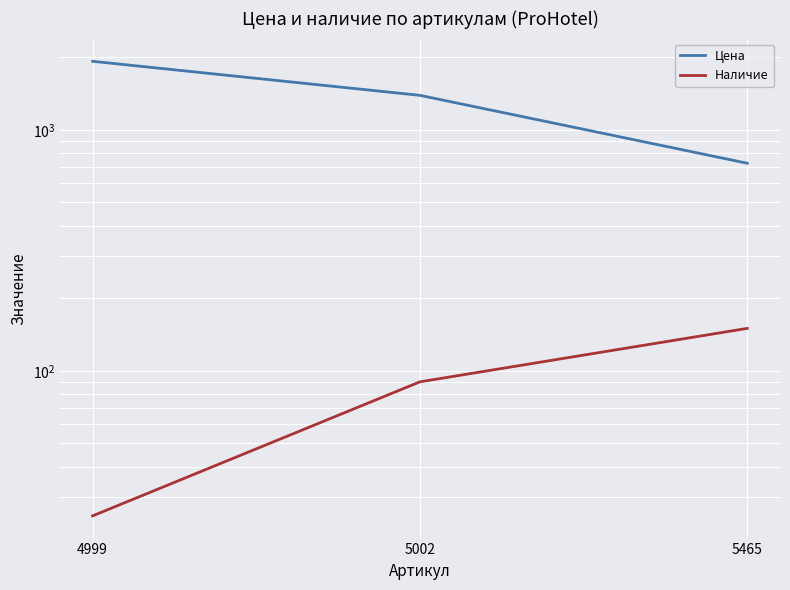

What are all the series names shown in the legend?

Цена, Наличие